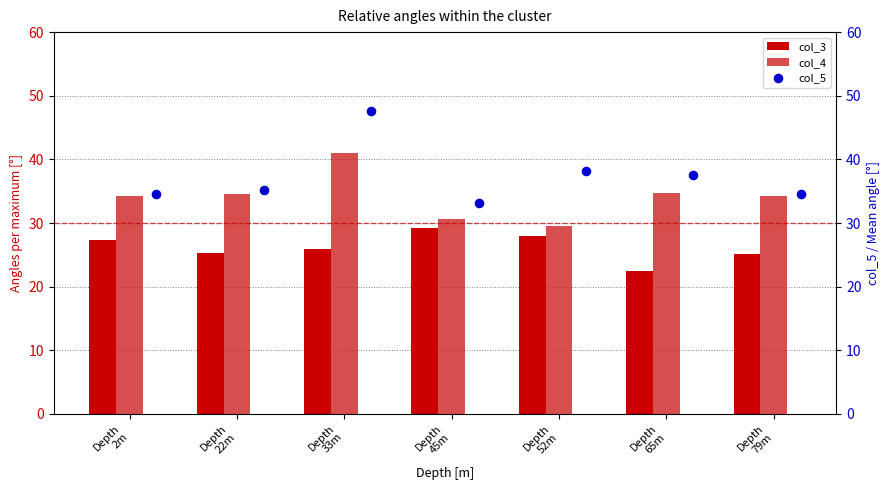

What are all the series names shown in the legend?

col_3, col_4, col_5